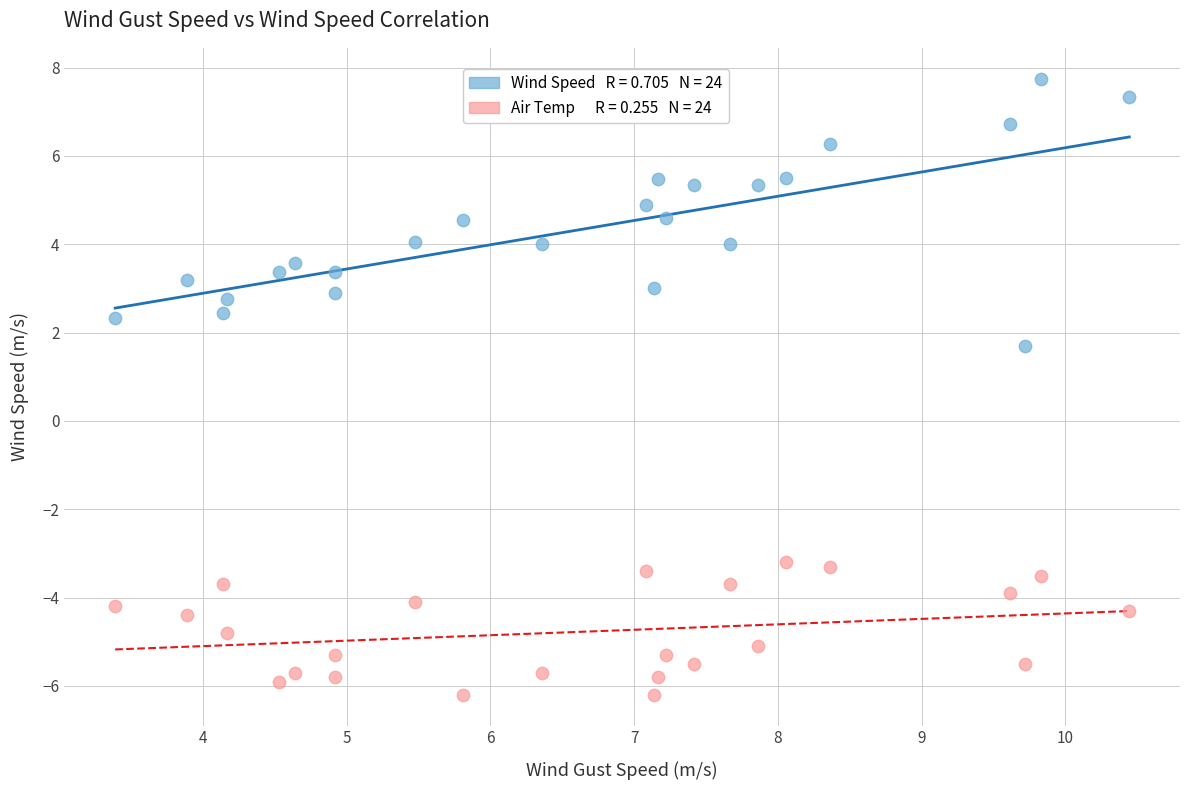

Across all series, what Y value is closest to 0?

1.7